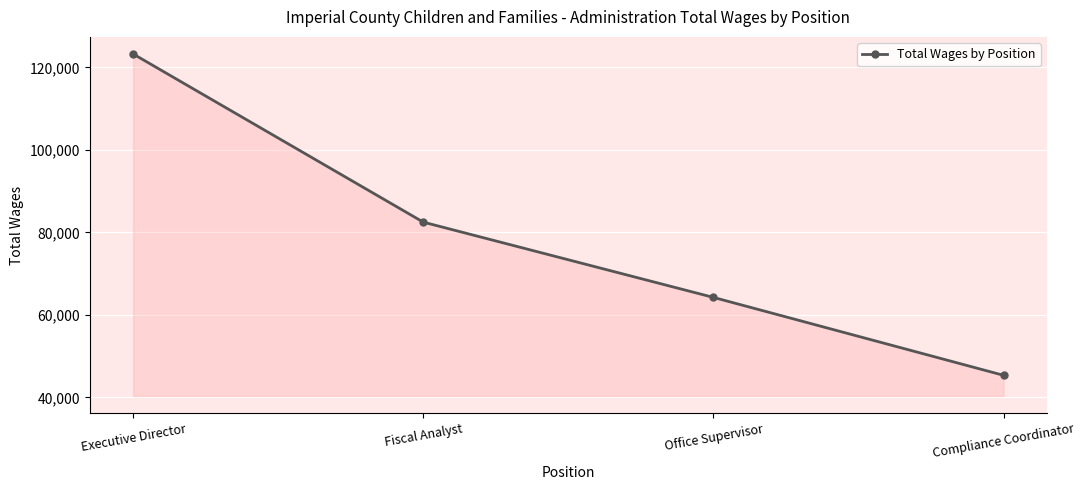

Reading left to right, what are all the values shown in this chart?

Executive Director=123228	Fiscal Analyst=82479	Office Supervisor=64238	Compliance Coordinator=45360